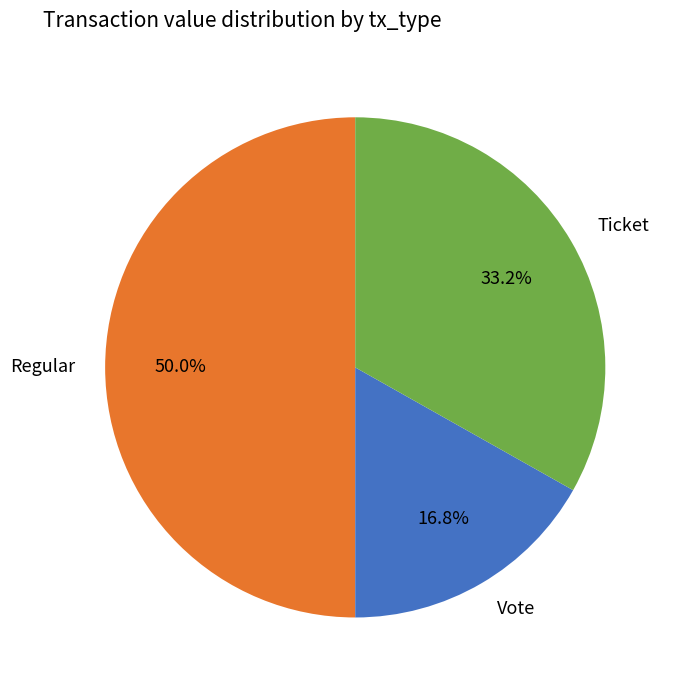

To the nearest percent, what percentage of the pie is Ticket?

33%